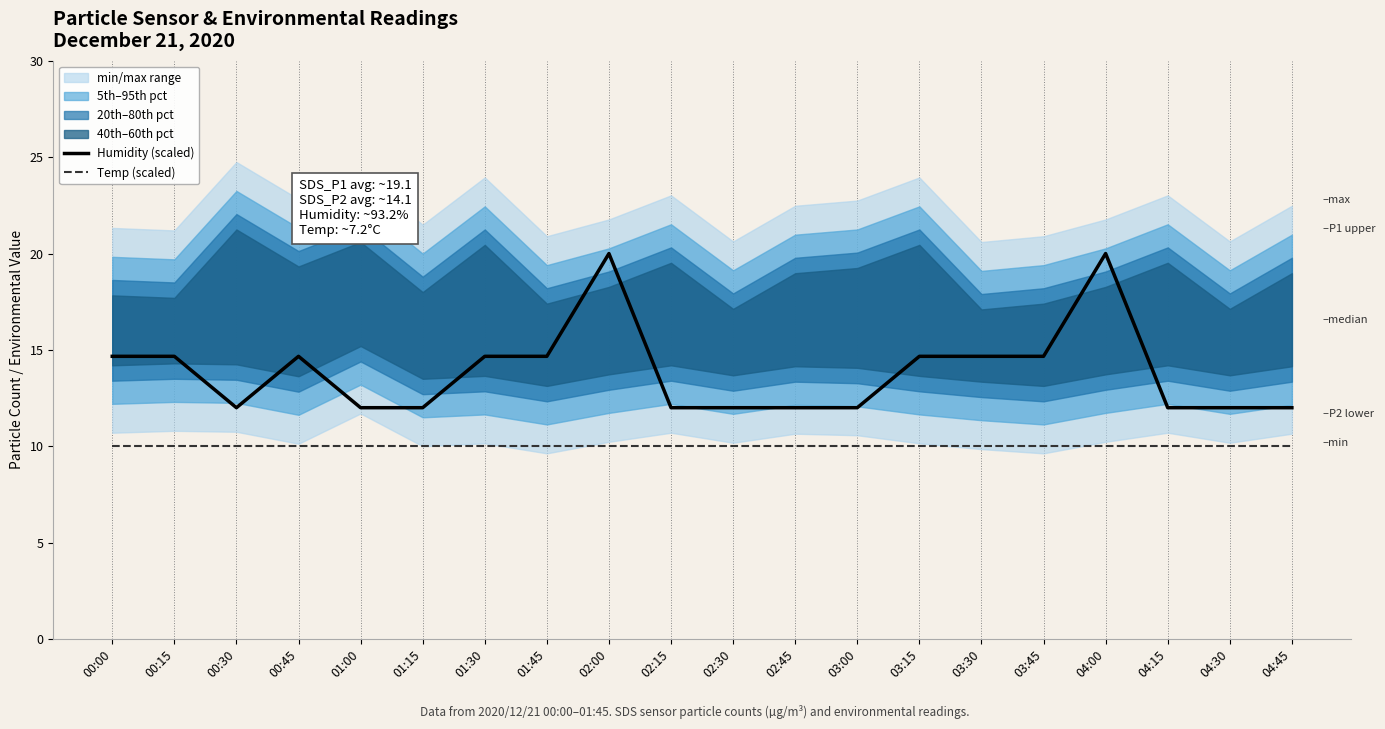

True or false: Humidity (scaled) has more than 1 interior local peaks.

True